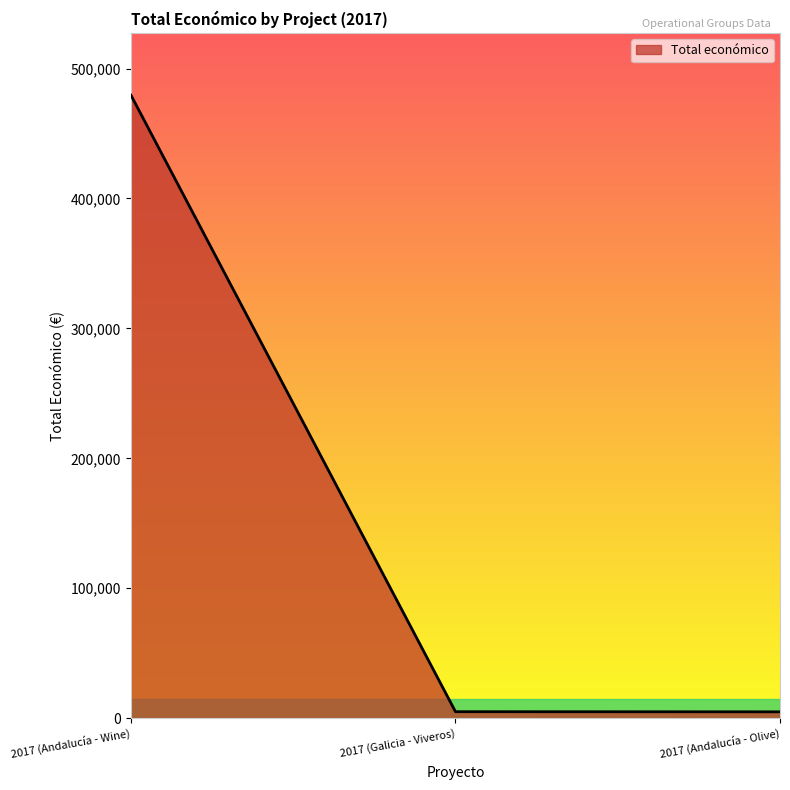

What is the greatest value displayed?

479545